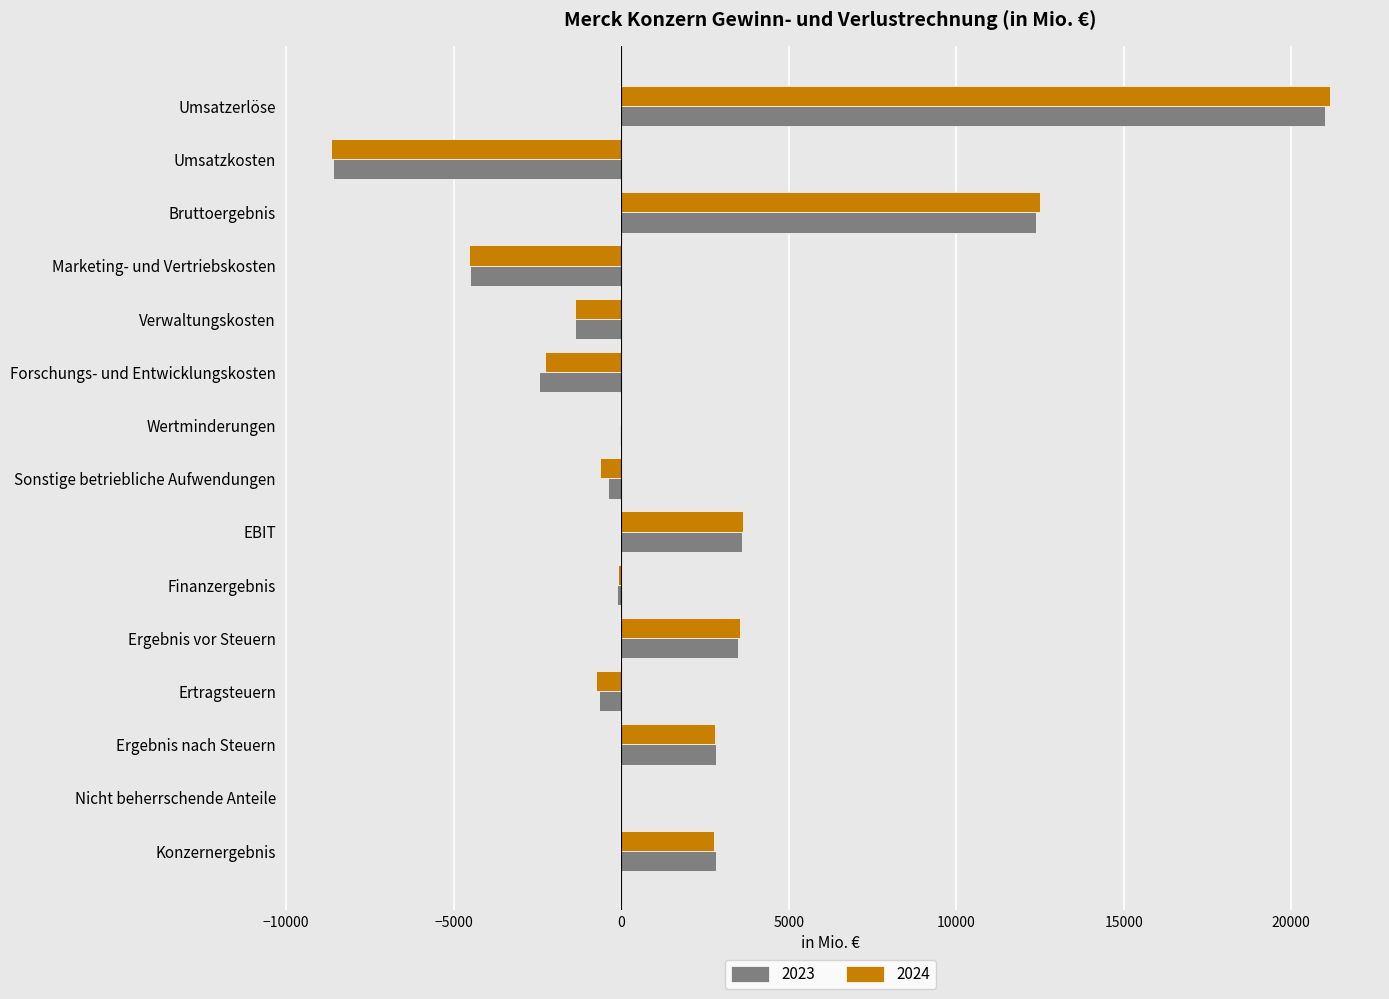

What is the maximum value for 2023?

20993